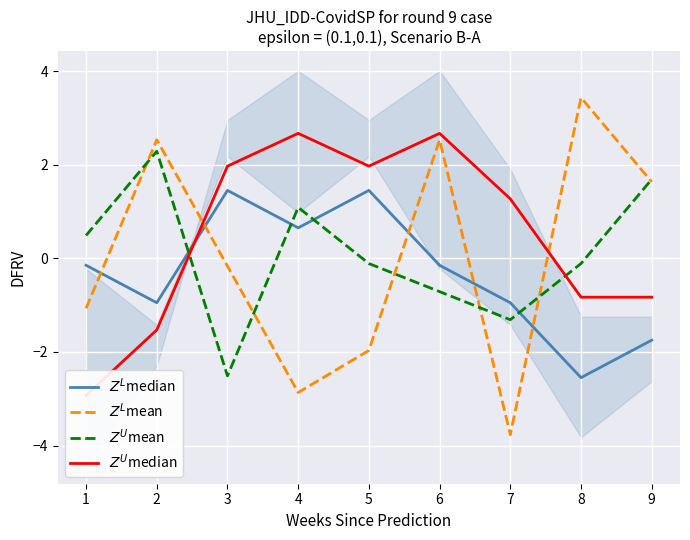

Which label corresponds to the largest value in the chart?

8